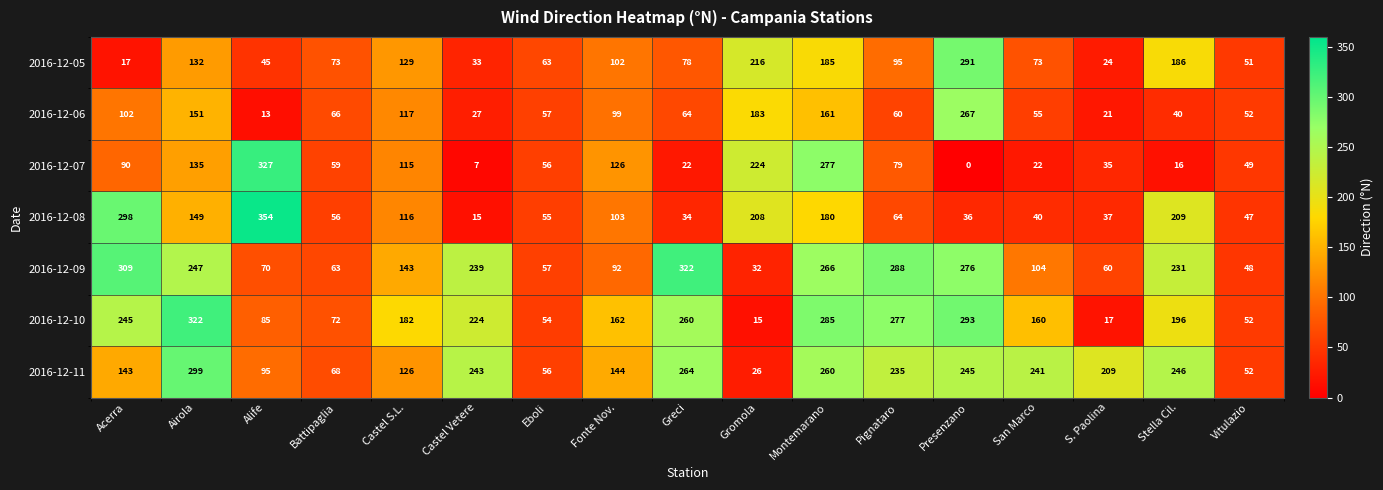

What is the difference between the highest and lowest values at Castel Vetere?

236